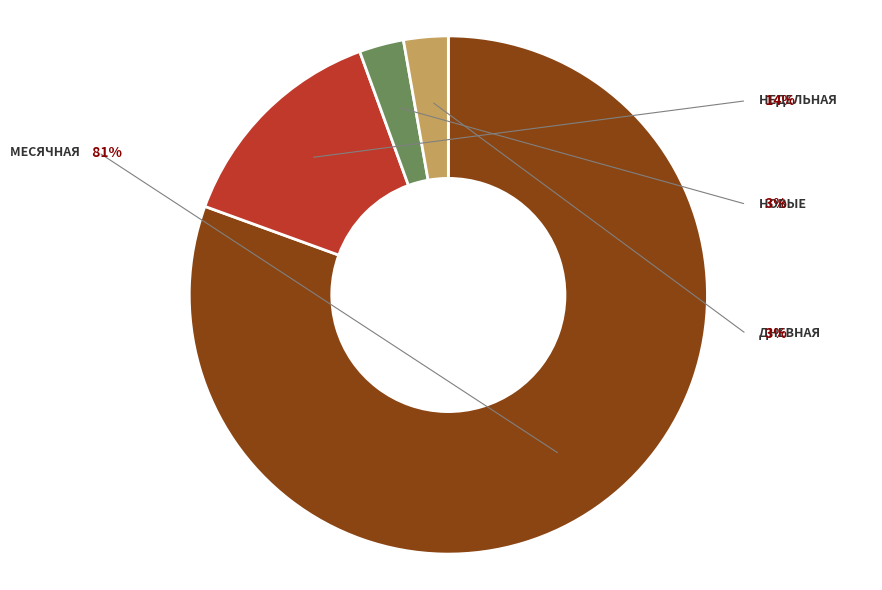

What is the smallest slice in the pie chart?

Дневная